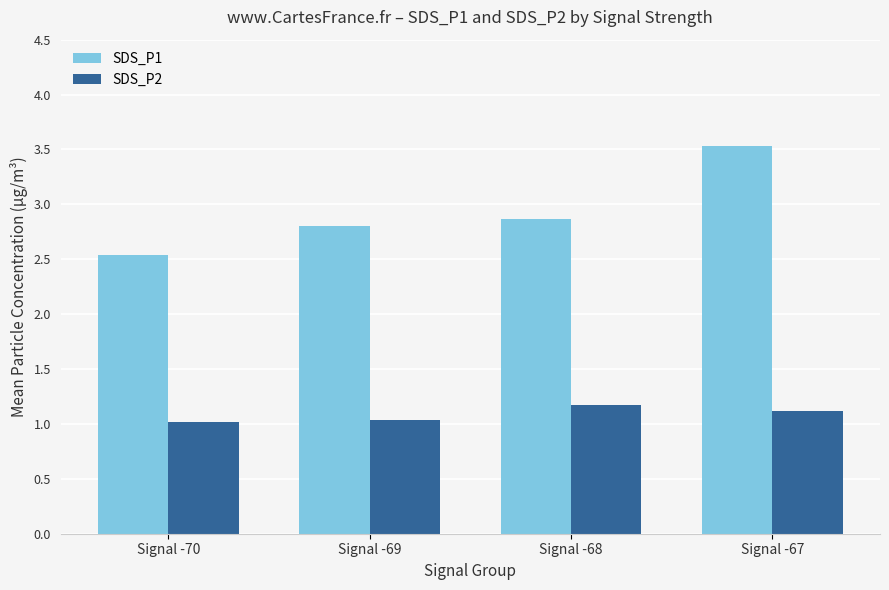

Are the bars horizontal?

No